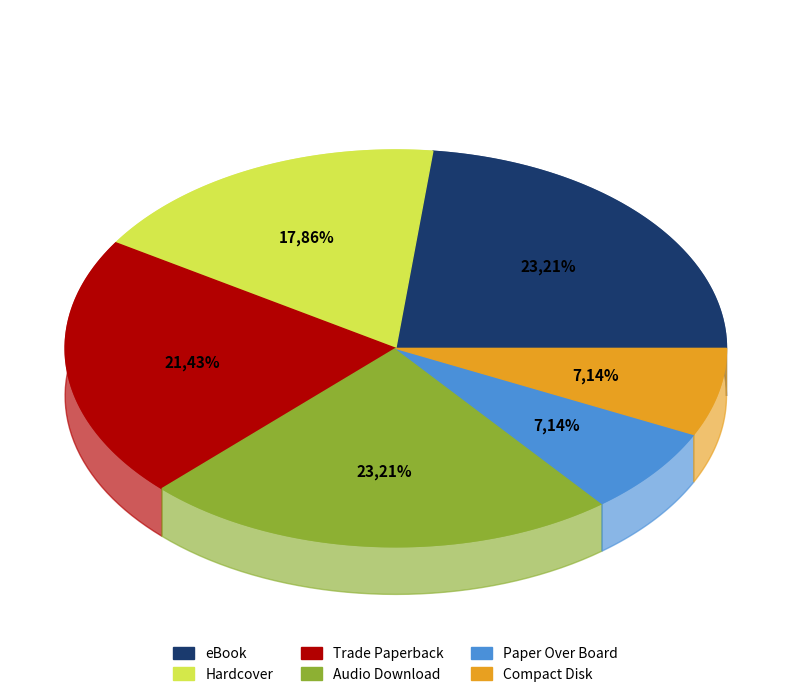

Which slice is the largest?

eBook